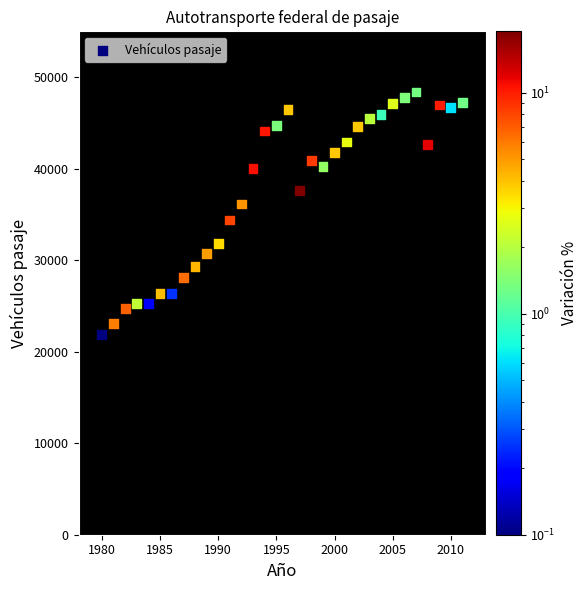

What is the range of Y values (max minus min)?

26534